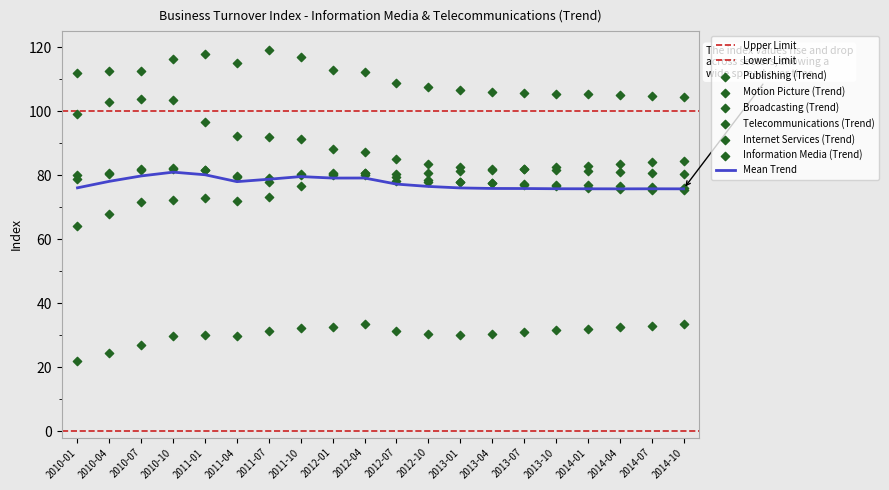

Is the value of Motion Picture (Trend) at 2014-04 greater than the value of Information Media (Trend) at 2010-01?

Yes